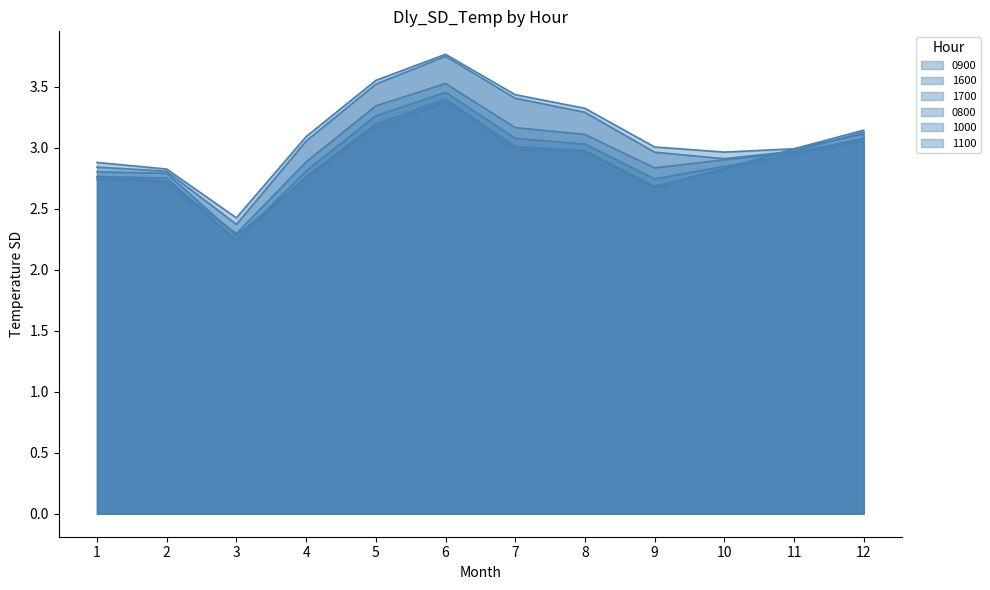

Reading left to right, extract all data points from this chart.

0900: 1=2.8	2=2.8	3=2.2	4=2.8	5=3.2	6=3.4	7=3.0	8=3.0	9=2.7	10=2.8	11=3.0	12=3.1
1600: 1=2.9	2=2.8	3=2.4	4=3.1	5=3.6	6=3.8	7=3.4	8=3.3	9=3.0	10=3.0	11=3.0	12=3.1
1700: 1=2.8	2=2.8	3=2.4	4=3.1	5=3.5	6=3.8	7=3.4	8=3.3	9=3.0	10=2.9	11=3.0	12=3.1
0800: 1=2.8	2=2.8	3=2.3	4=2.8	5=3.2	6=3.4	7=3.0	8=3.0	9=2.7	10=2.8	11=3.0	12=3.1
1000: 1=2.7	2=2.7	3=2.2	4=2.8	5=3.3	6=3.5	7=3.1	8=3.0	9=2.7	10=2.8	11=2.9	12=3.1
1100: 1=2.8	2=2.7	3=2.3	4=2.9	5=3.3	6=3.5	7=3.2	8=3.1	9=2.8	10=2.9	11=3.0	12=3.1